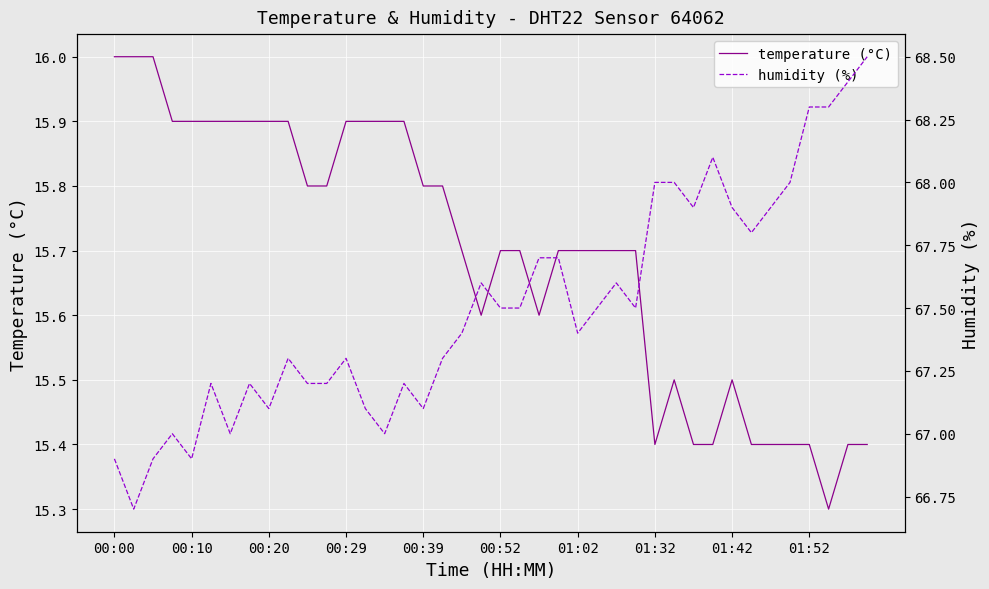

Which series has the largest total across all categories?

humidity (%)